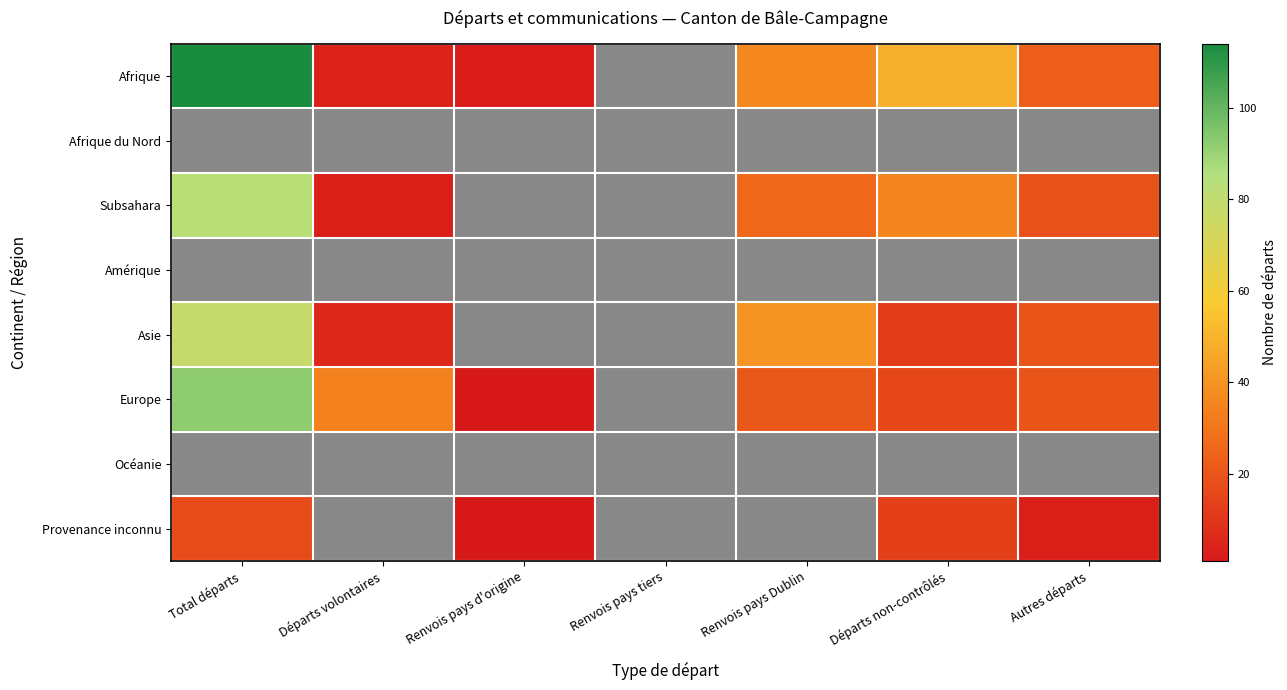

Reading left to right, transcribe all the data shown in this chart.

Afrique: Total départs=114	Départs volontaires=4	Renvois pays d'origine=2	Renvois pays tiers=0	Renvois pays Dublin=36	Départs non-contrôlés=49	Autres départs=23
Afrique du Nord: Total départs=0	Départs volontaires=0	Renvois pays d'origine=0	Renvois pays tiers=0	Renvois pays Dublin=0	Départs non-contrôlés=0	Autres départs=0
Subsahara: Total départs=83	Départs volontaires=3	Renvois pays d'origine=0	Renvois pays tiers=0	Renvois pays Dublin=26	Départs non-contrôlés=35	Autres départs=19
Amérique: Total départs=0	Départs volontaires=0	Renvois pays d'origine=0	Renvois pays tiers=0	Renvois pays Dublin=0	Départs non-contrôlés=0	Autres départs=0
Asie: Total départs=78	Départs volontaires=6	Renvois pays d'origine=0	Renvois pays tiers=0	Renvois pays Dublin=40	Départs non-contrôlés=12	Autres départs=20
Europe: Total départs=92	Départs volontaires=34	Renvois pays d'origine=1	Renvois pays tiers=0	Renvois pays Dublin=21	Départs non-contrôlés=16	Autres départs=20
Océanie: Total départs=0	Départs volontaires=0	Renvois pays d'origine=0	Renvois pays tiers=0	Renvois pays Dublin=0	Départs non-contrôlés=0	Autres départs=0
Provenance inconnu: Total départs=17	Départs volontaires=0	Renvois pays d'origine=1	Renvois pays tiers=0	Renvois pays Dublin=0	Départs non-contrôlés=13	Autres départs=3